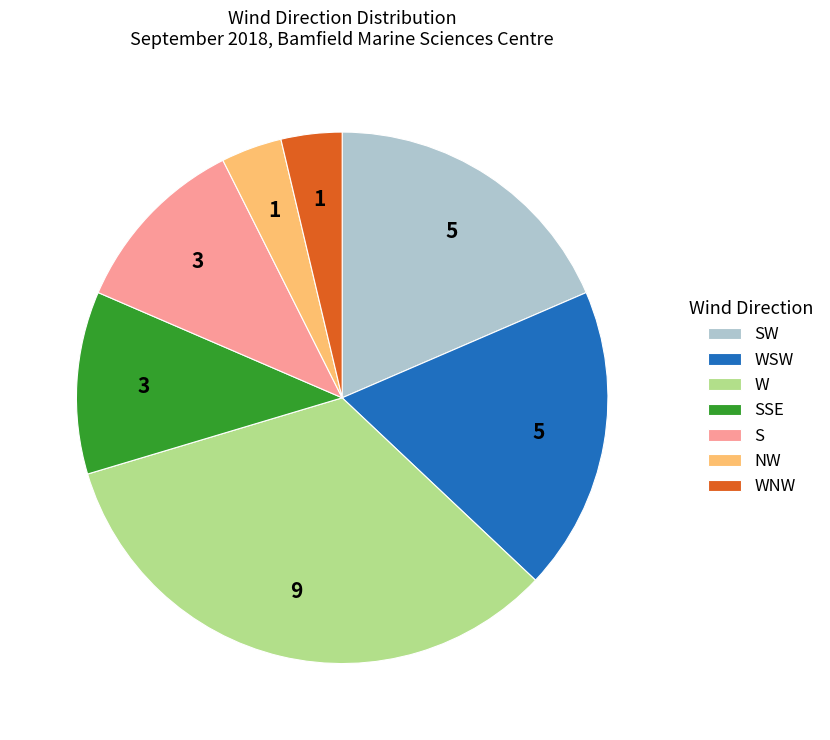

Which has a higher value, SSE or WSW?

WSW